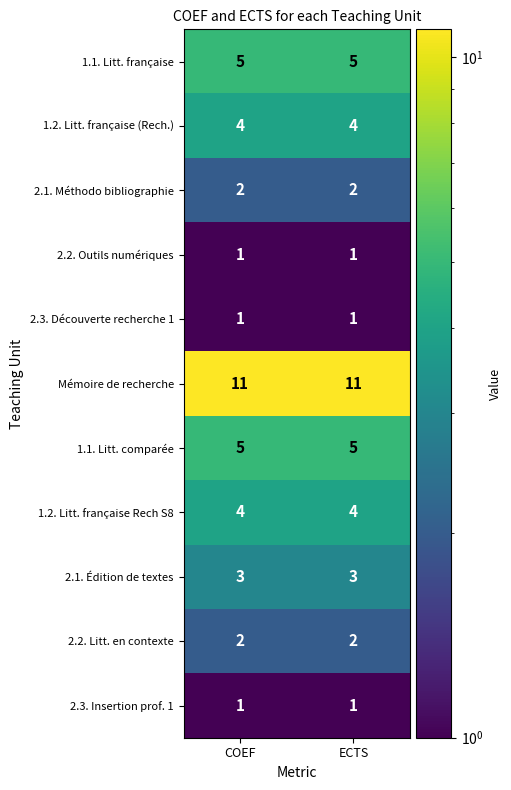

What is the average value of the 1.1. Litt. française series?

5